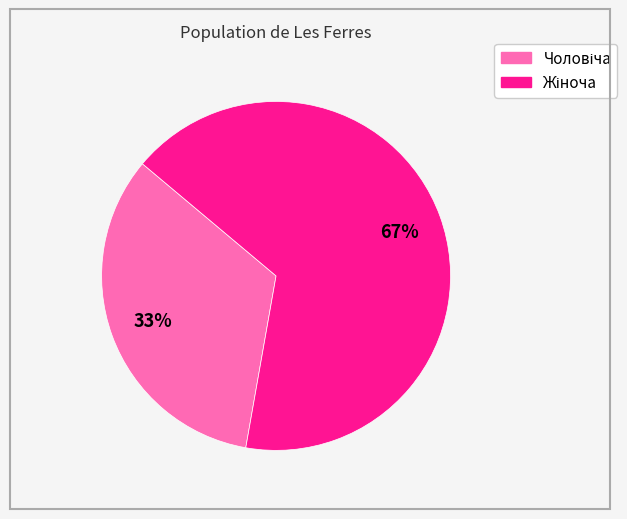

How many slices are in this pie chart?

2